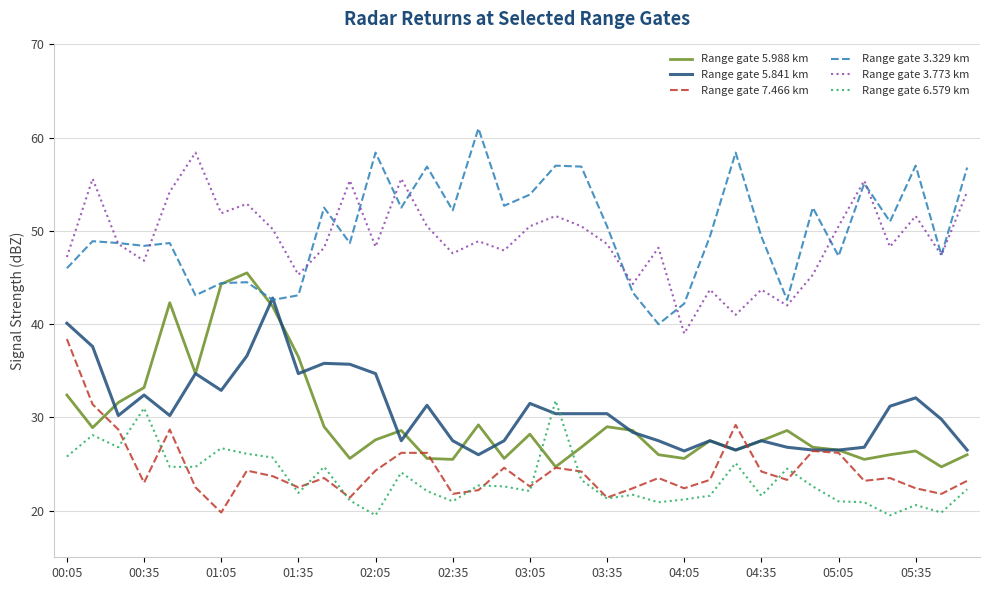

What is the minimum value for Range gate 6.579 km?

19.5